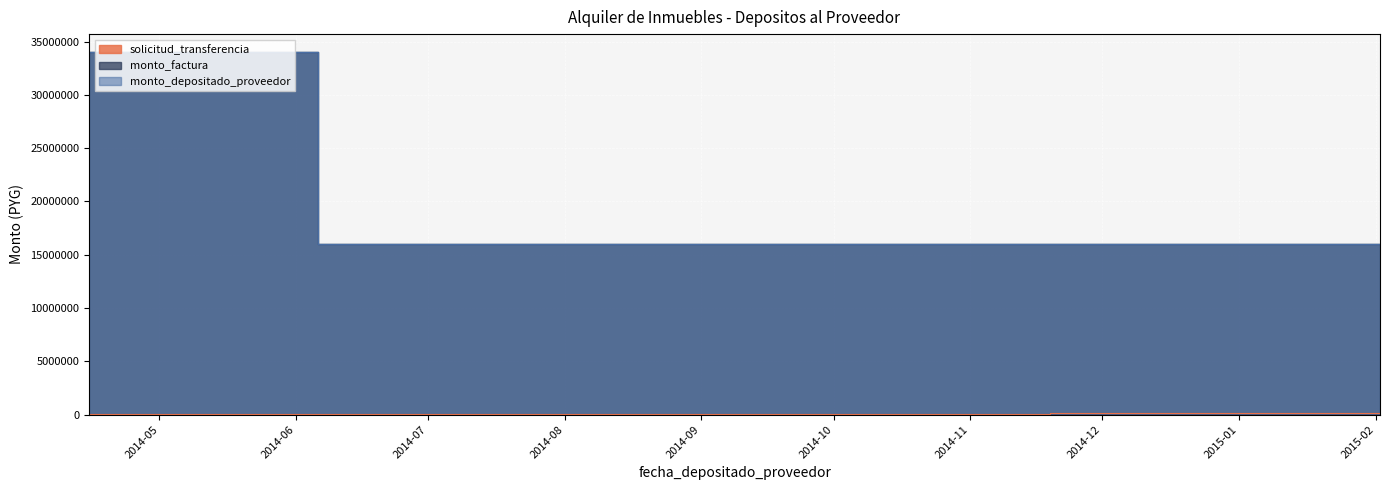

True or false: monto_factura and monto_depositado_proveedor cross at least once.

False